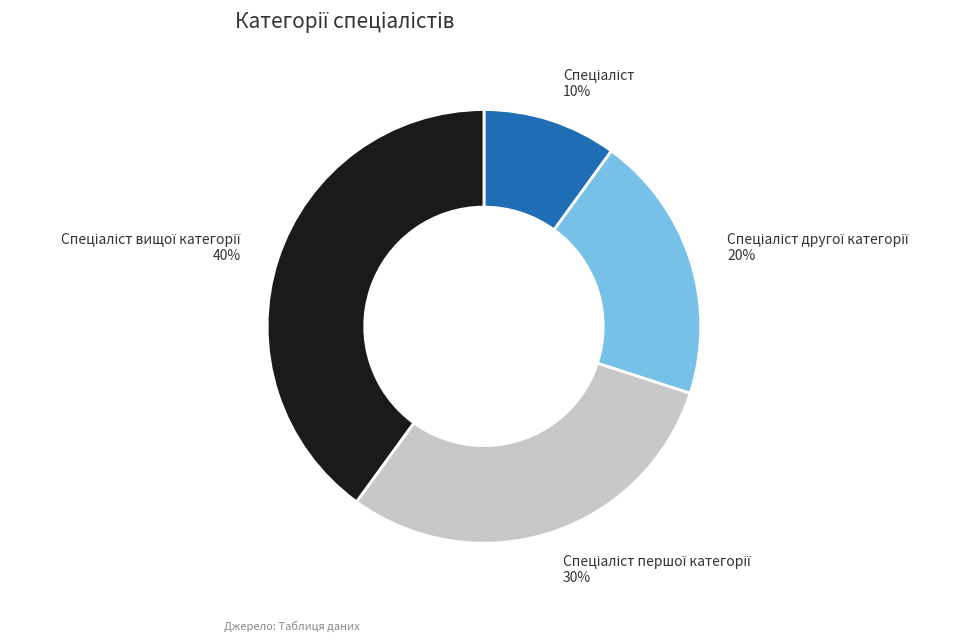

How many segments does this pie chart have?

4